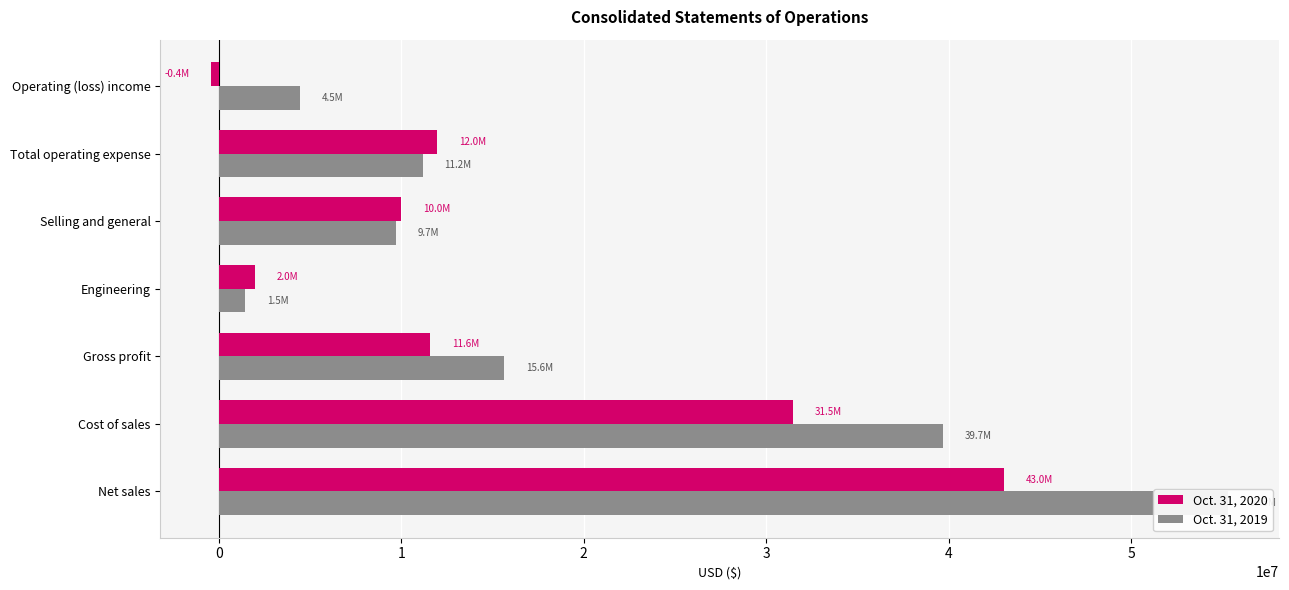

True or false: Oct. 31, 2019 has a value of 2018248 at Engineering.

False